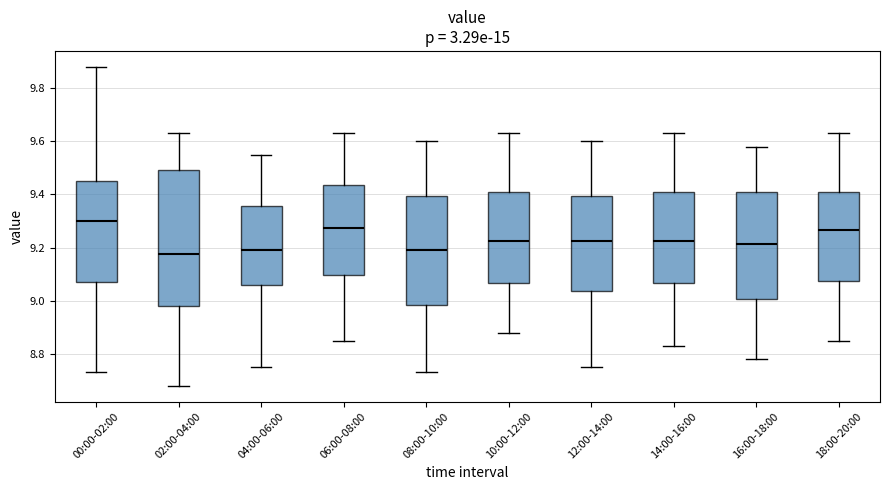

Reading left to right, read every box against the y-axis: the position of its median line, the range the box covers, and the ends of its whiskers. The values are not printed on the chart, so give them approximately, as read against the axis.

00:00-02:00: median 9.30, box 9.08 to 9.46, whiskers 8.74 to 9.88
02:00-04:00: median 9.18, box 8.98 to 9.50, whiskers 8.68 to 9.64
04:00-06:00: median 9.20, box 9.06 to 9.36, whiskers 8.76 to 9.56
06:00-08:00: median 9.28, box 9.10 to 9.44, whiskers 8.86 to 9.64
08:00-10:00: median 9.20, box 8.98 to 9.40, whiskers 8.74 to 9.60
10:00-12:00: median 9.22, box 9.06 to 9.40, whiskers 8.88 to 9.64
12:00-14:00: median 9.22, box 9.04 to 9.40, whiskers 8.76 to 9.60
14:00-16:00: median 9.22, box 9.06 to 9.40, whiskers 8.84 to 9.64
16:00-18:00: median 9.22, box 9.00 to 9.40, whiskers 8.78 to 9.58
18:00-20:00: median 9.26, box 9.08 to 9.40, whiskers 8.86 to 9.64